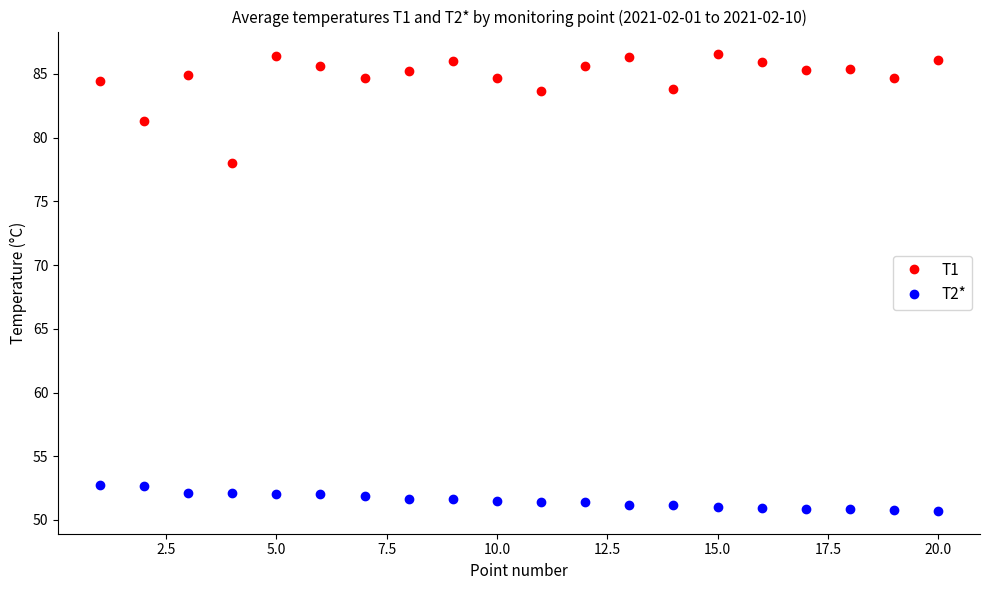

What is the maximum value for T1?

86.5